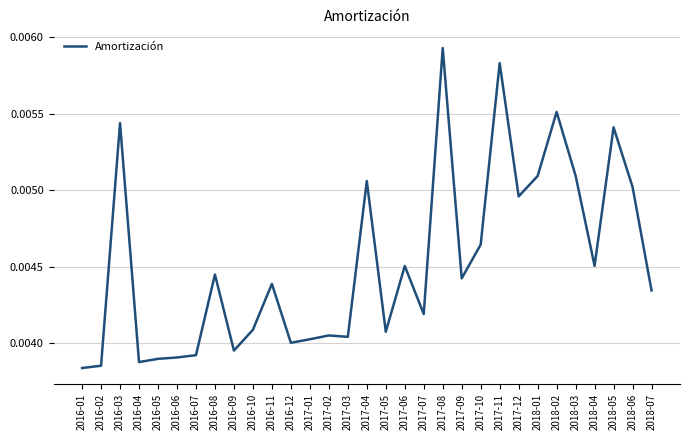

Which has a higher value, 2018-03 or 2017-11?

2017-11